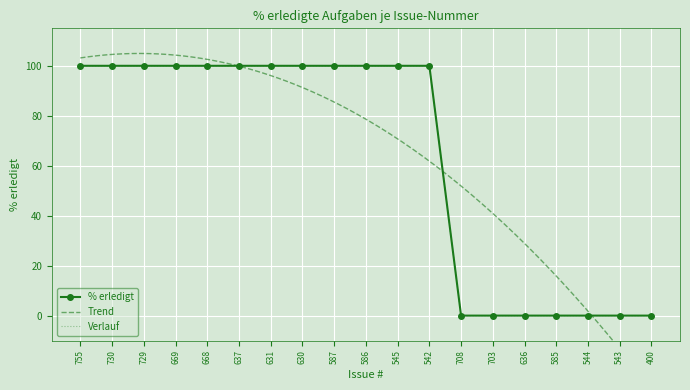

What is the difference between the maximum and minimum values?

100